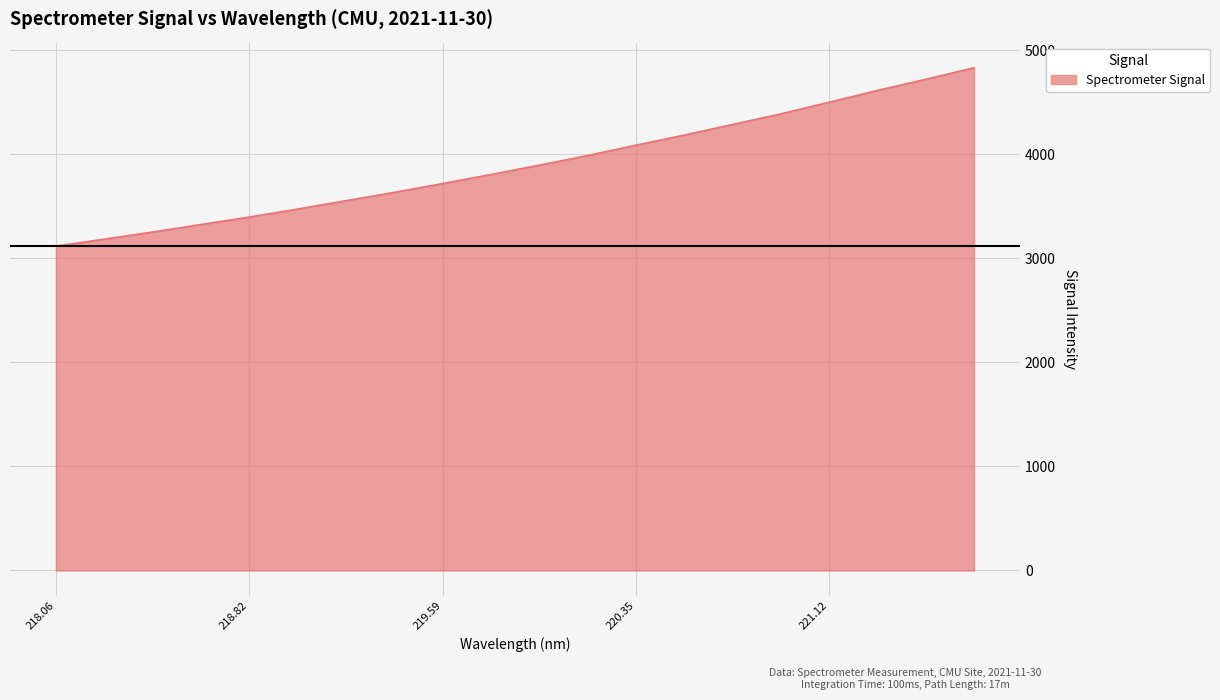

Reading left to right, what are all the values shown in this chart?

3118.9	3185.7	3254.5	3326.6	3398.1	3475.1	3555.7	3635.7	3720.8	3807.4	3897.5	3989.9	4089.4	4186.8	4288.4	4390.7	4503.0	4615.8	4723.0	4834.2